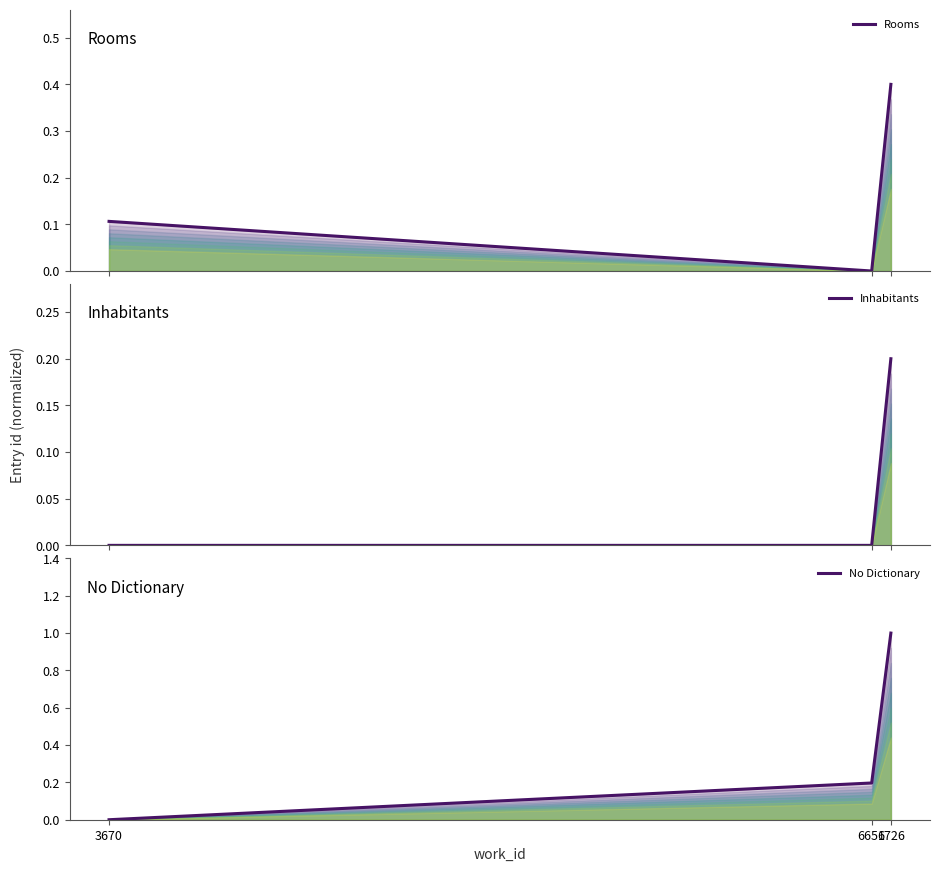

What is the sum of all Rooms values?

0.5